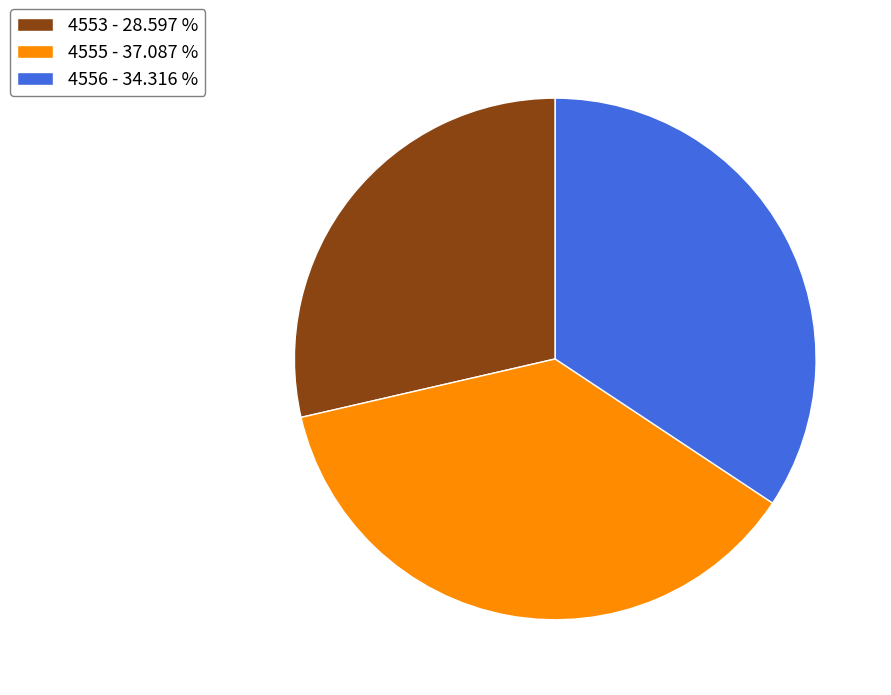

Rank the categories by value from lowest to highest.

4553, 4556, 4555